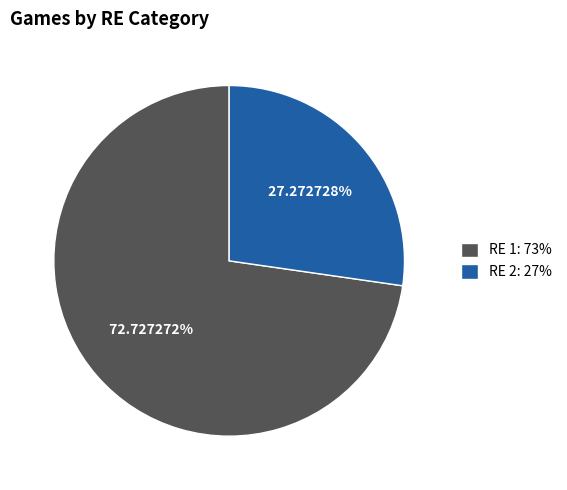

Approximately how many times larger is the value at RE 2: 27% compared to RE 1: 73%?

0.4